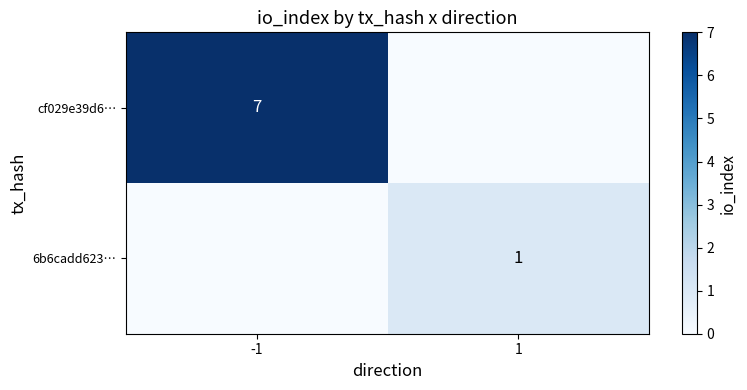

Between 1 and -1, which is larger?

-1